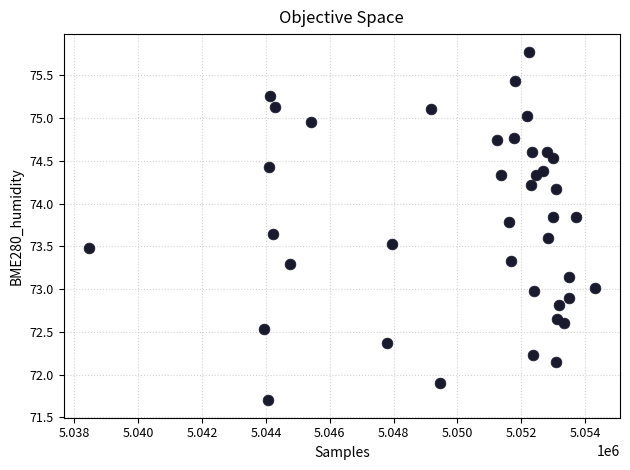

What is the range of Y values (max minus min)?

4.1